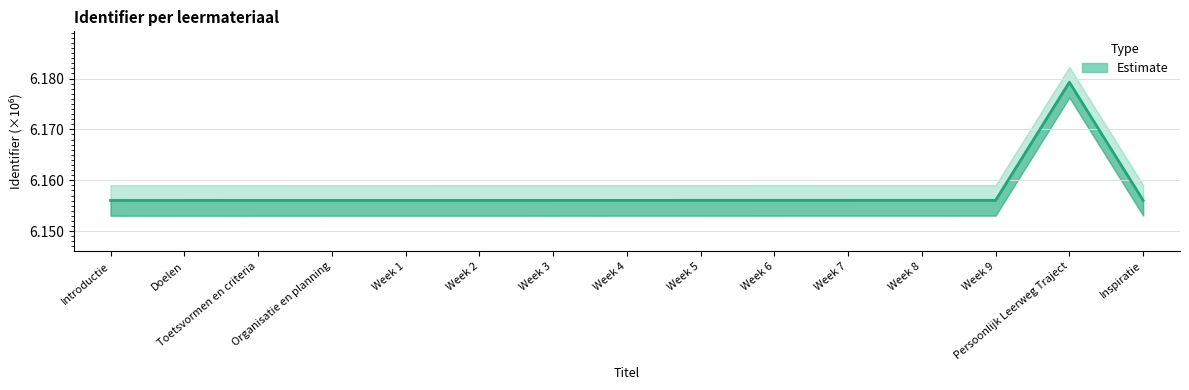

What is the label of the 13th point from the left?

Week 9